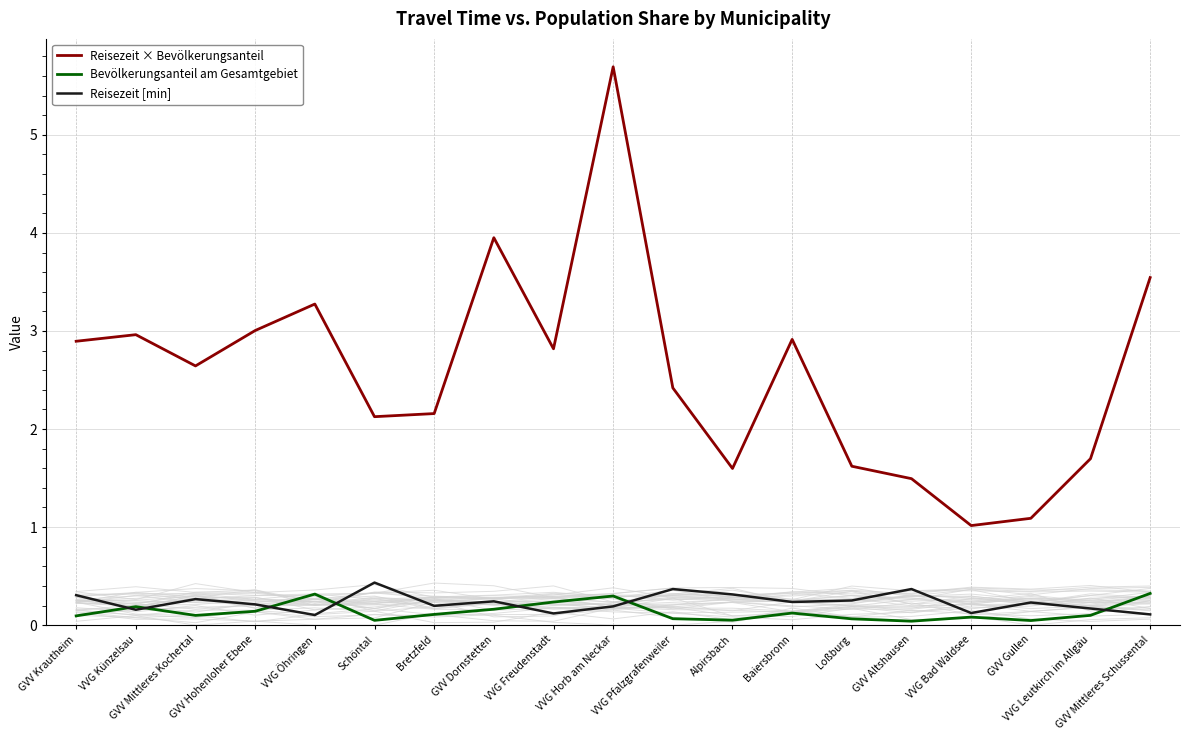

What is the minimum value for Reisezeit × Bevölkerungsanteil?

1.0